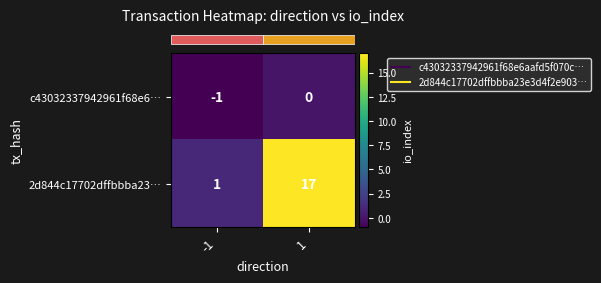

Which series has the largest range (max minus min)?

2d844c17702dffbbba23…